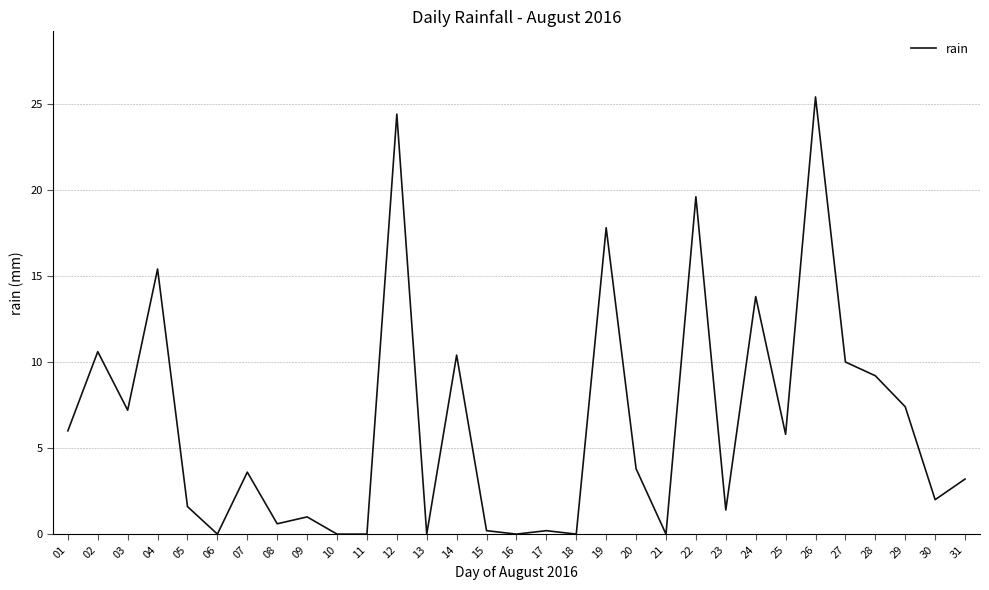

Reading right to left, what are all the values shown in this chart?

3.2	2.0	7.4	9.2	10.0	25.4	5.8	13.8	1.4	19.6	0.0	3.8	17.8	0.0	0.2	0.0	0.2	10.4	0.0	24.4	0.0	0.0	1.0	0.6	3.6	0.0	1.6	15.4	7.2	10.6	6.0